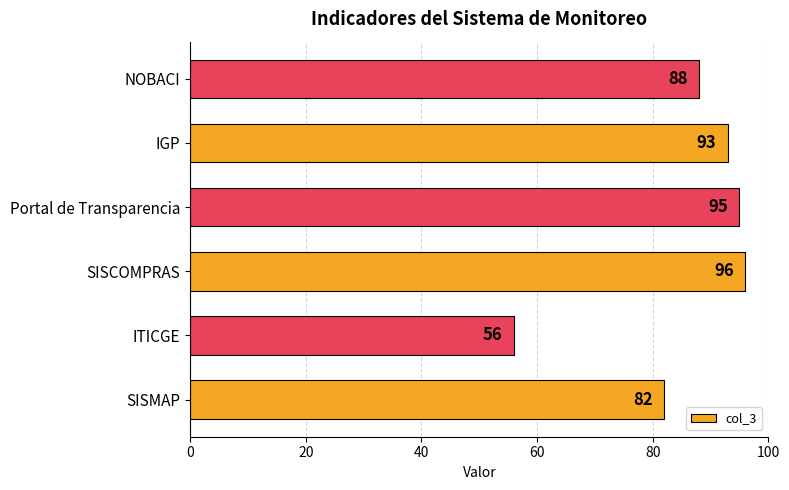

What is the difference between the values at IGP and SISCOMPRAS?

3